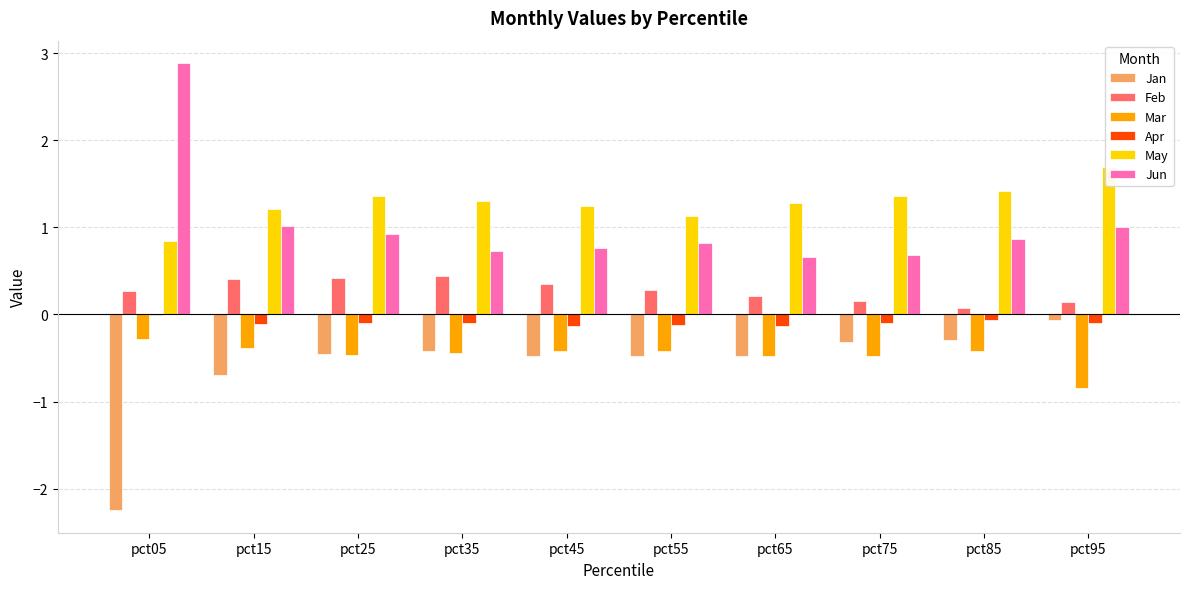

At how many categories does at least one series exceed 0?

10